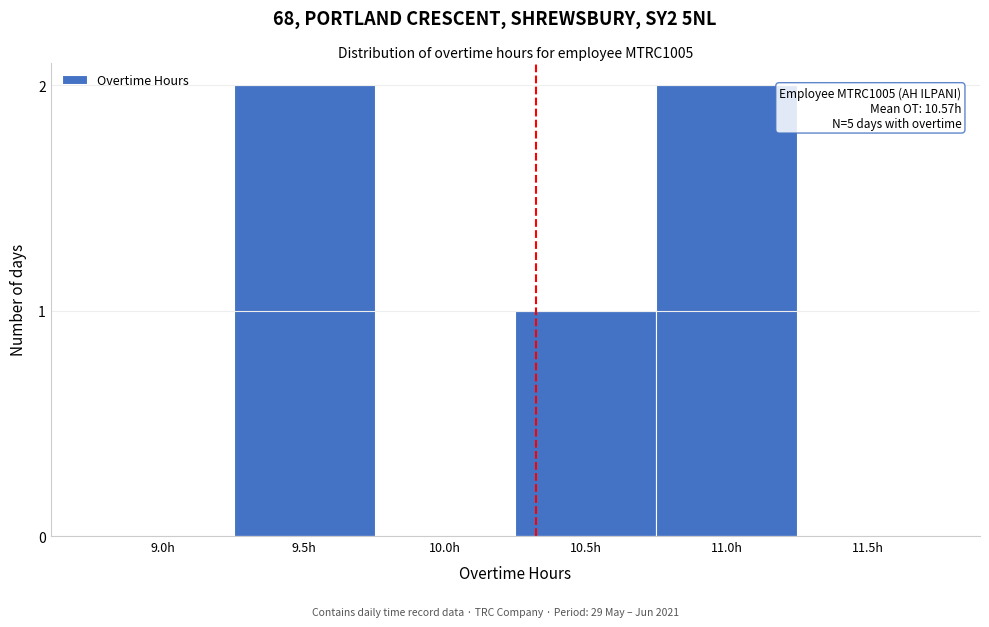

Reading right to left, transcribe all the data shown in this chart.

11.5h=0	11.0h=2	10.5h=1	10.0h=0	9.5h=2	9.0h=0